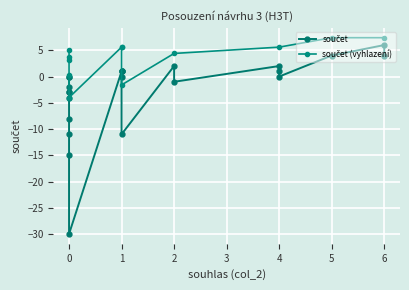

Is it true that the value at -4 is -4?

True